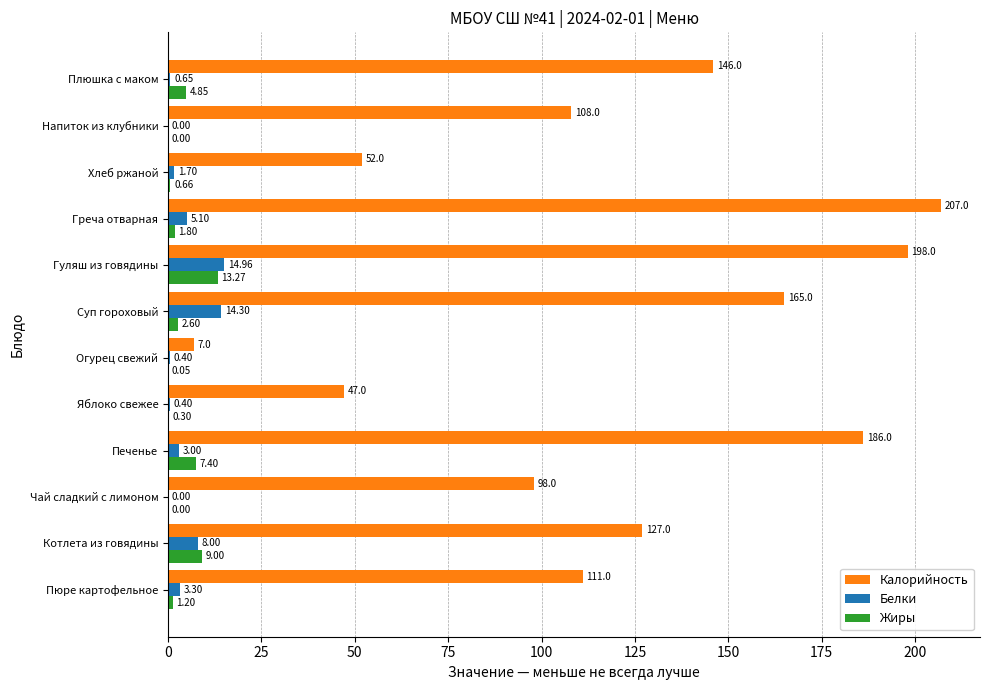

At which label is Калорийность closest to 107?

Напиток из клубники